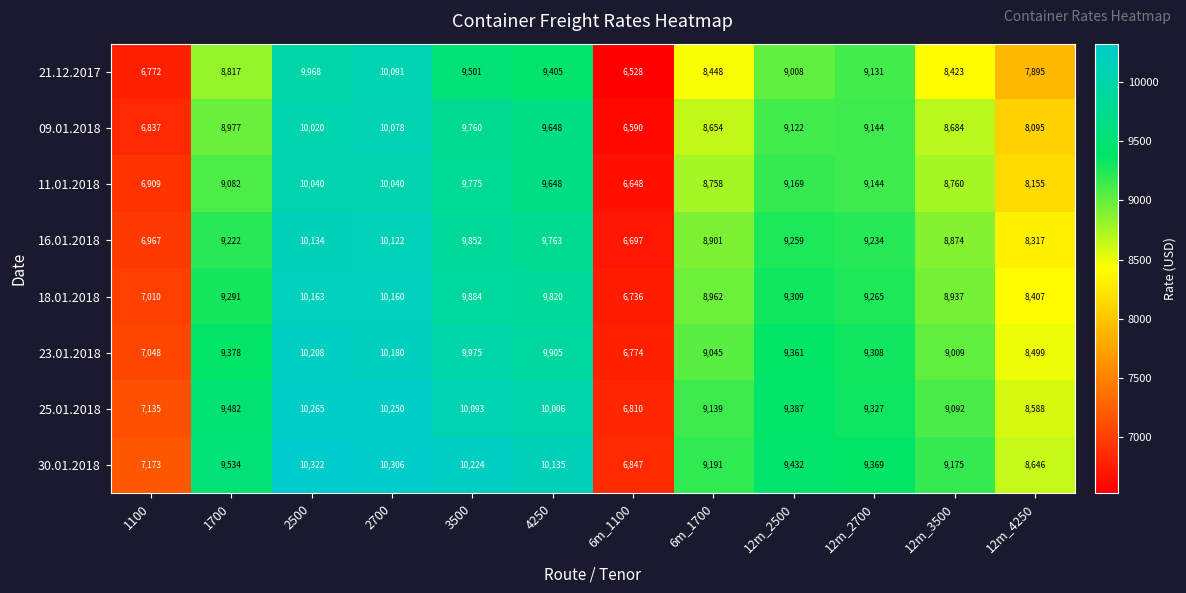

What is the greatest value displayed?

10322